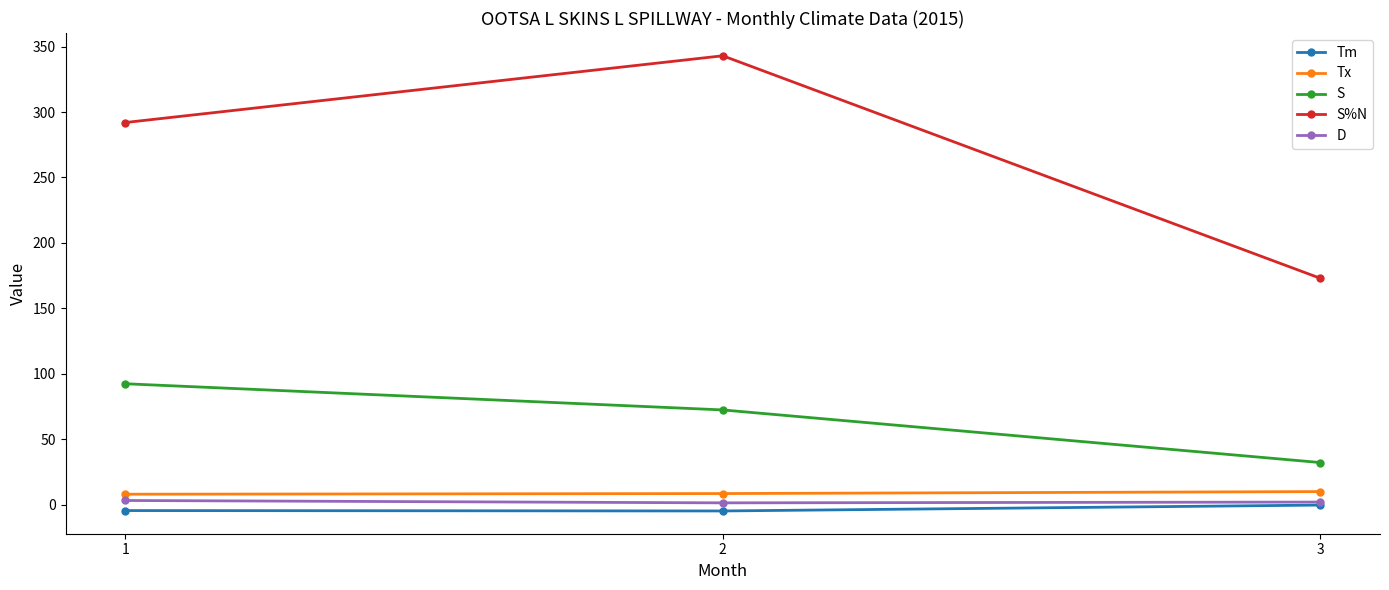

The value of S%N at 3 is 173.0. True or false?

True